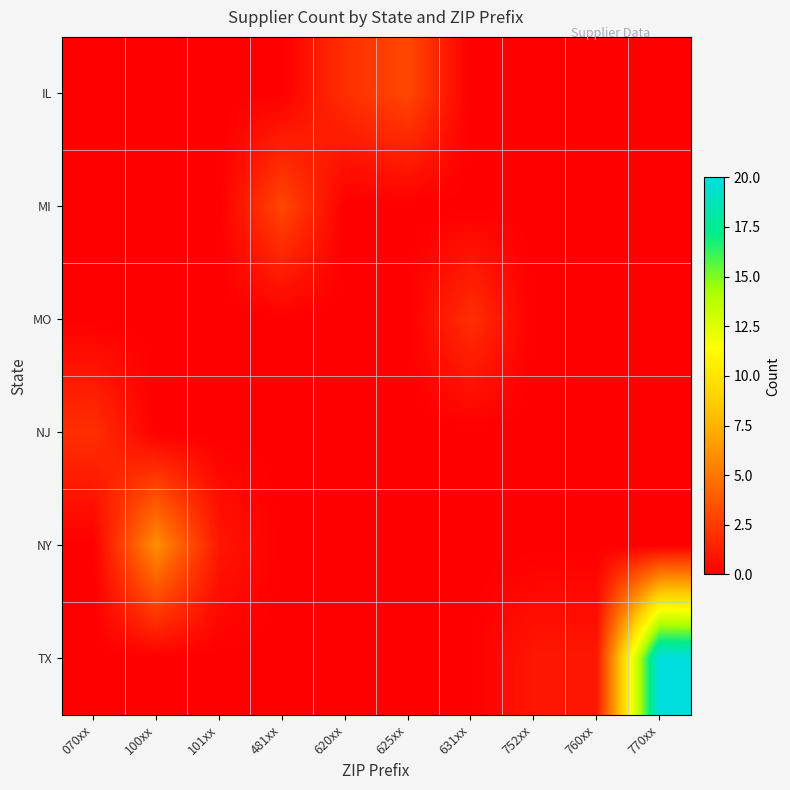

Which series has the largest total across all categories?

TX